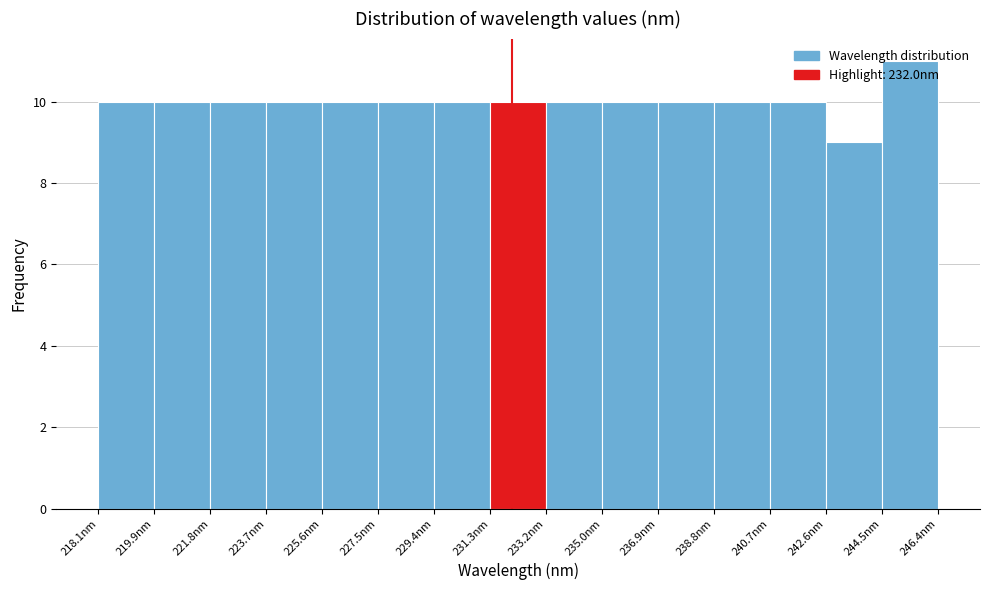

How tall is the bar that spans 223.8 to 225.6 on the x-axis? Neither the bar edges nor the heights are printed on the chart, so give them approximately, as read against the axes.

10